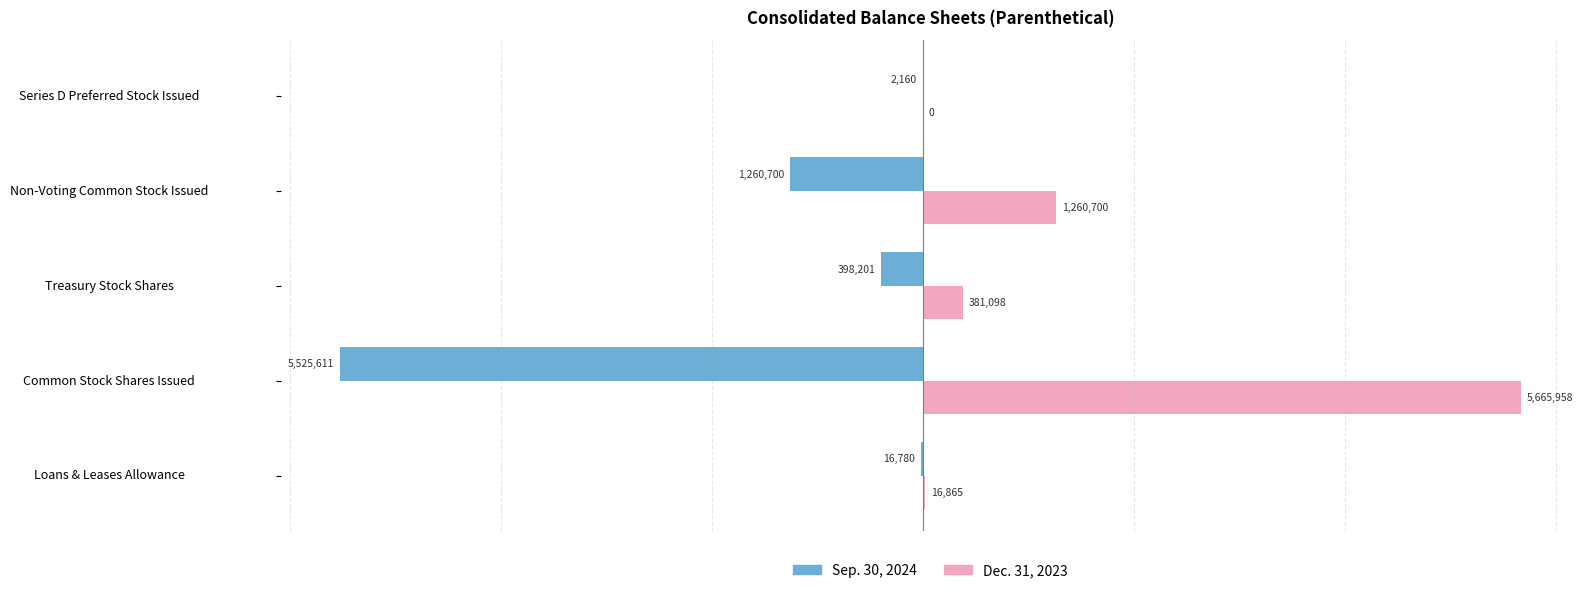

Between Treasury Stock Shares and Non-Voting Common Stock Issued, which series saw the biggest shift?

Dec. 31, 2023